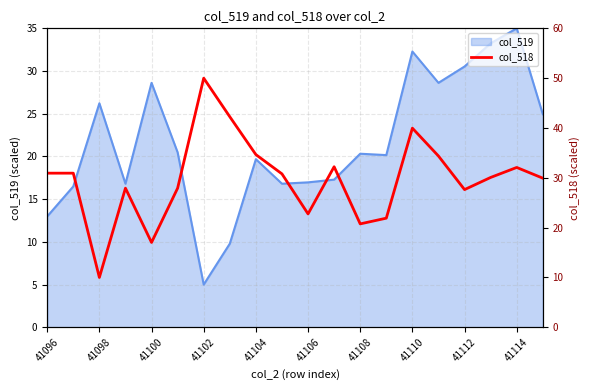

True or false: the data has more than 1 interior local peaks.

True